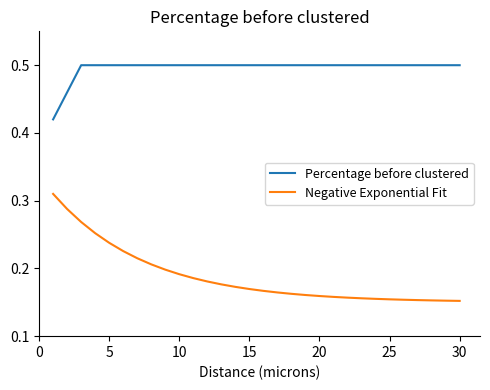

True or false: Percentage before clustered and Negative Exponential Fit intersect in this chart.

False